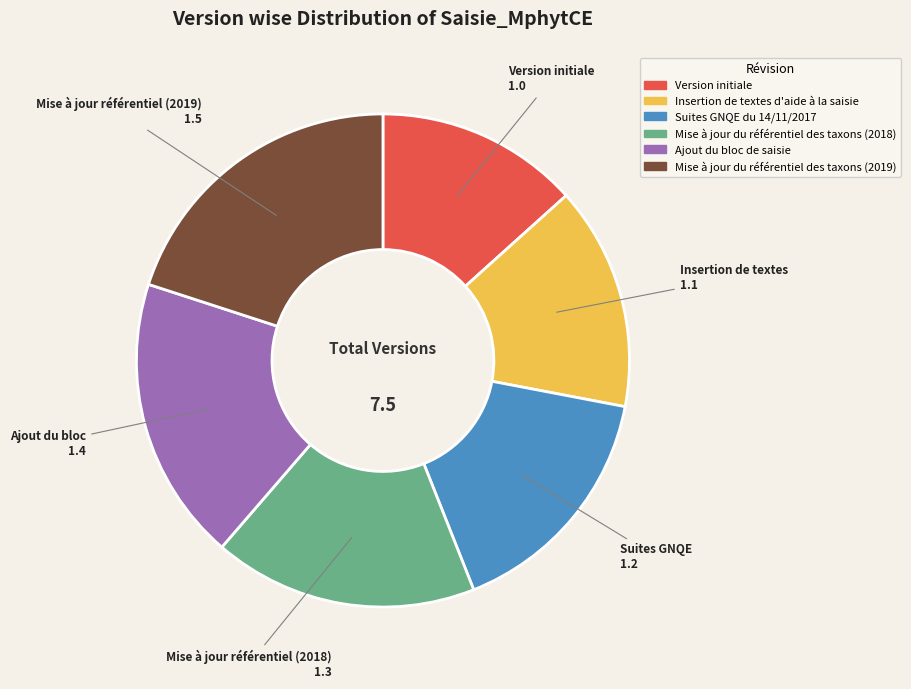

Does Version initiale account for over 50% of the chart?

No